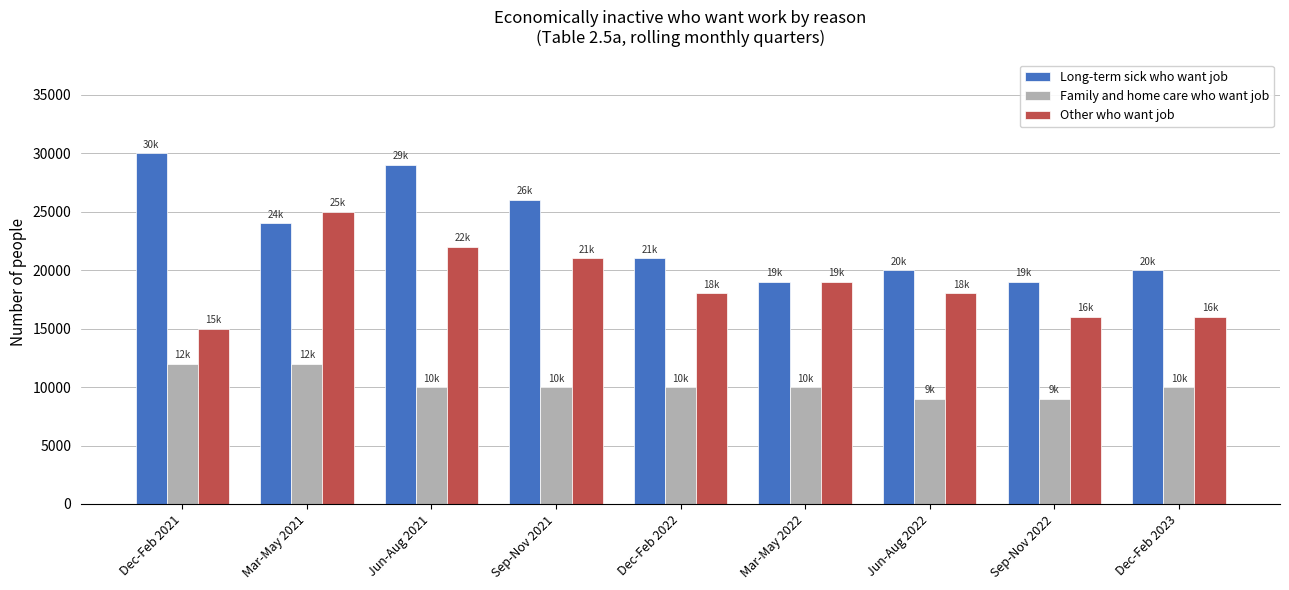

Read the Family and home care who want job value at Dec-Feb 2022.

10000